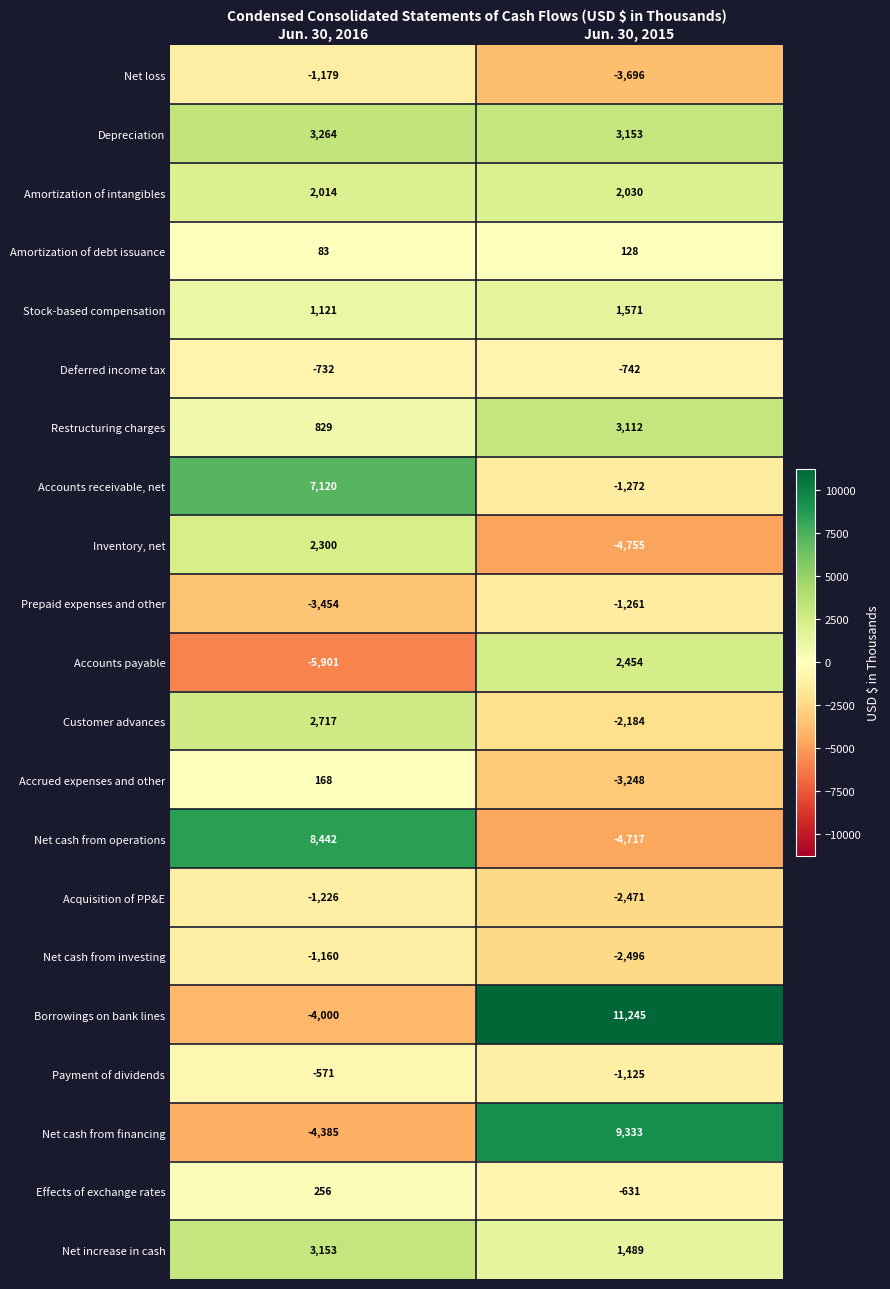

What is the difference between the Deferred income tax values at Jun. 30, 2016 and Jun. 30, 2015?

10